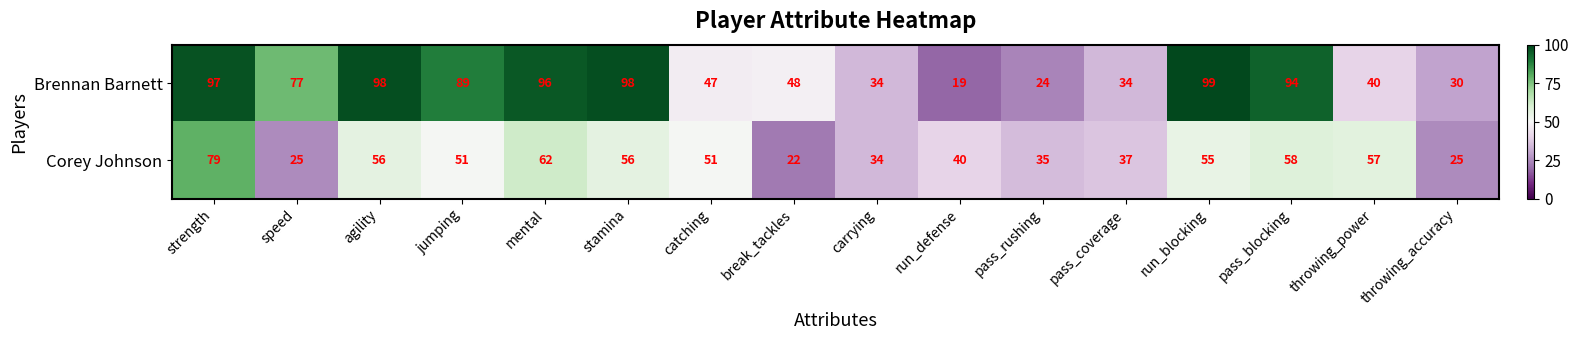

How many series are shown in this chart?

2